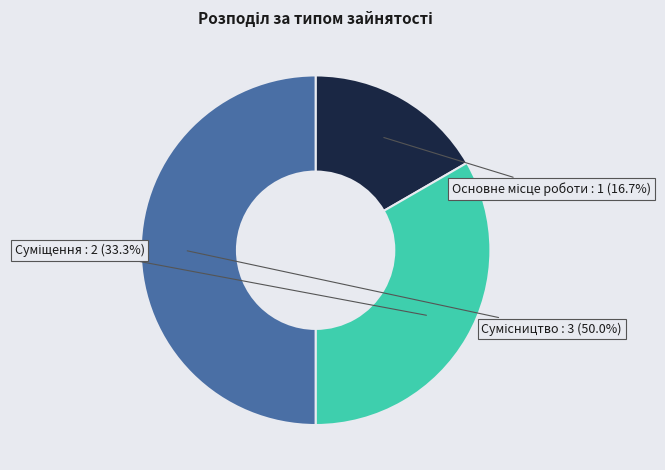

To the nearest percent, what is the combined percentage of Сумісництво and Основне місце роботи?

67%